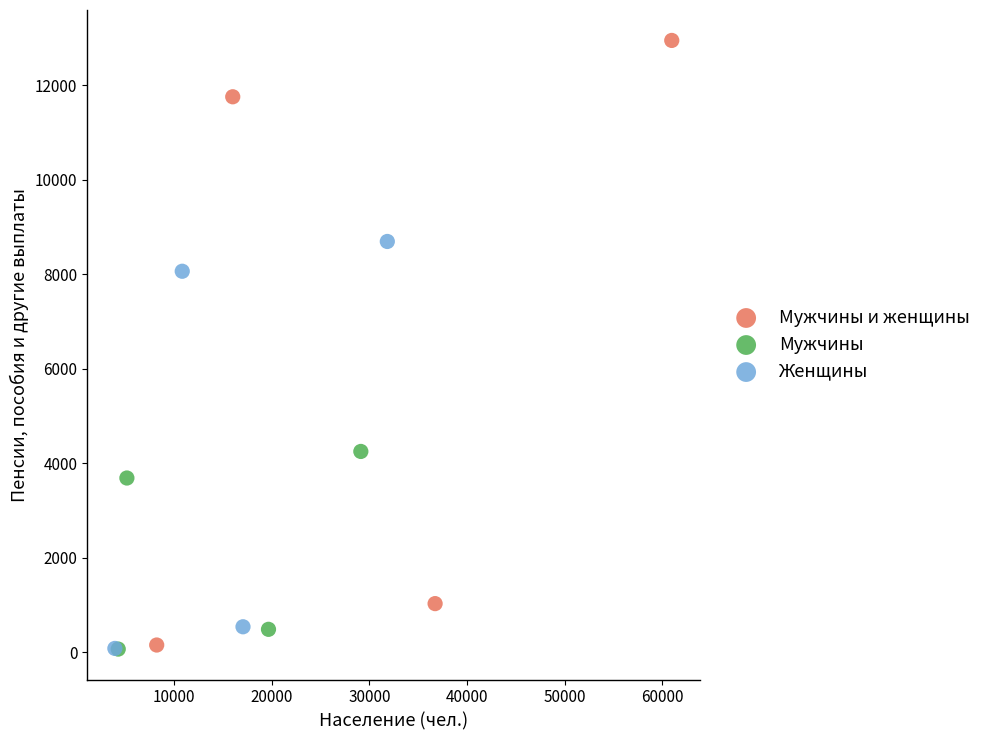

Which series reaches the maximum Y coordinate?

Мужчины и женщины